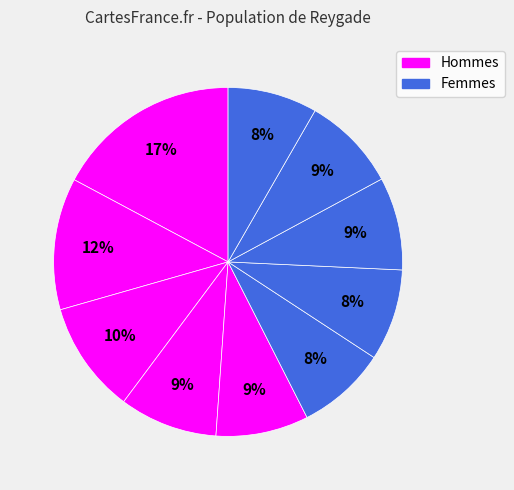

How many slices are in this pie chart?

10